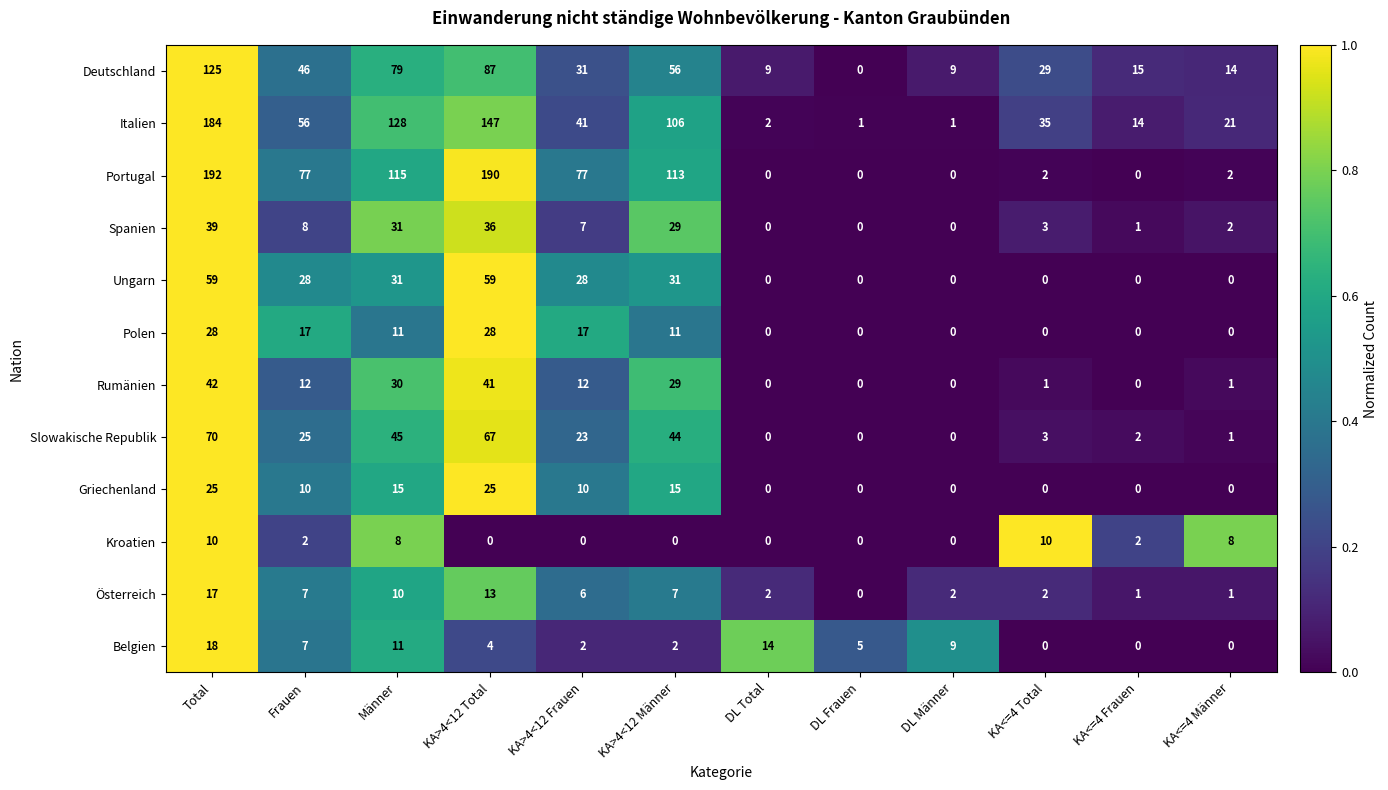

What is the total value across all series at KA>4<12 Total?

697